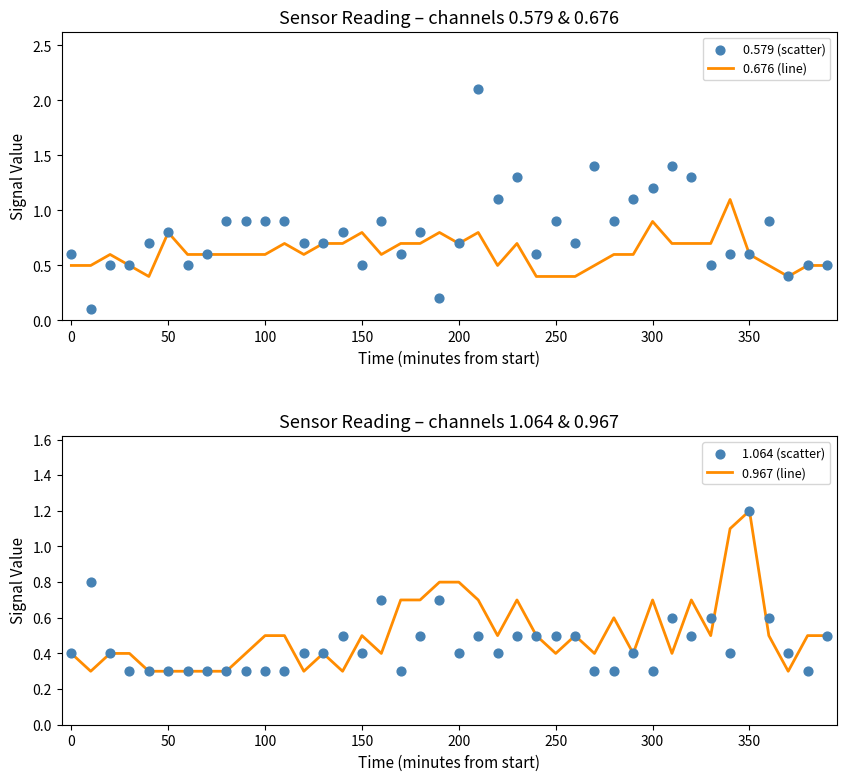

Which series contains the highest Y value?

0.579 (scatter)